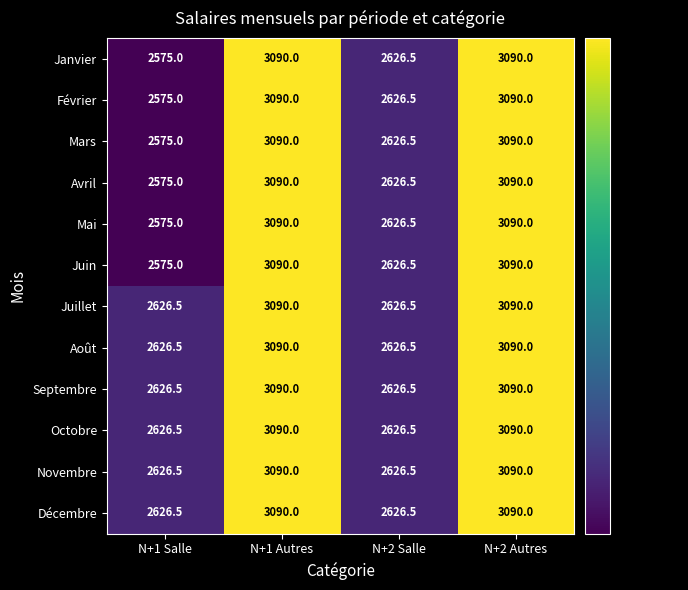

What is the sum of all Octobre values?

11433.0